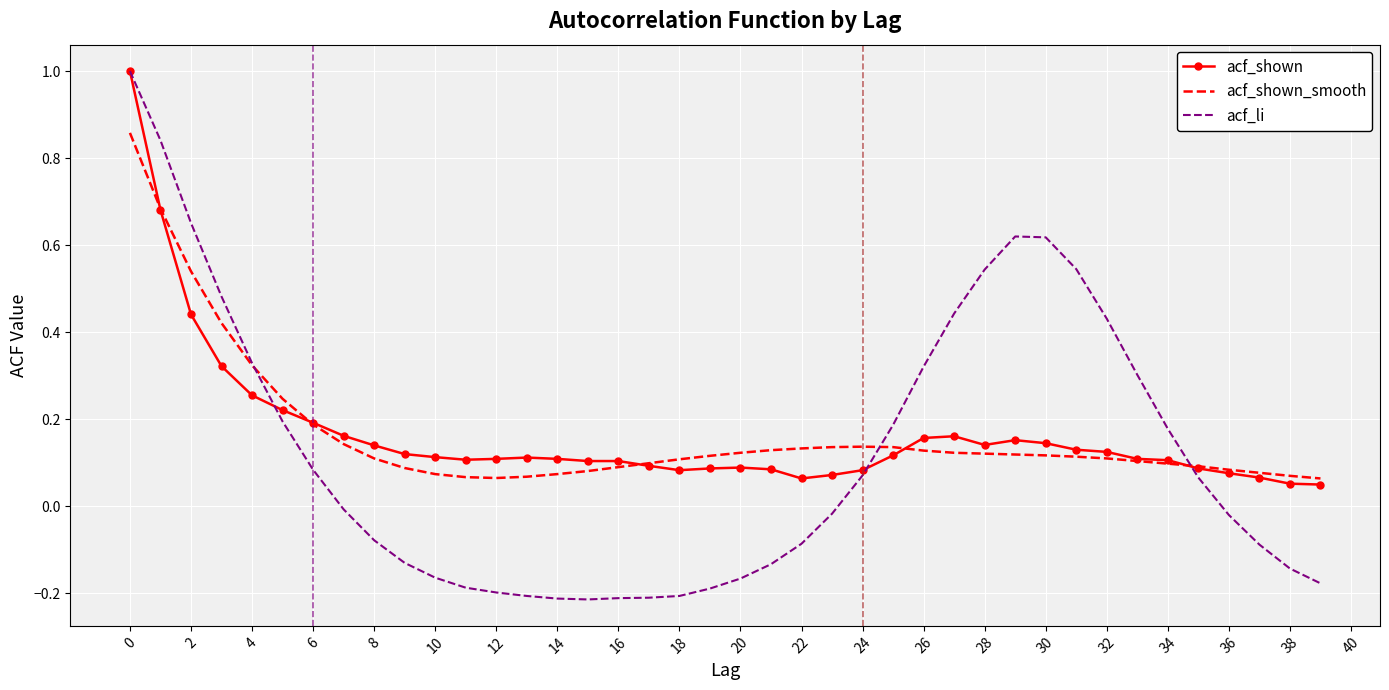

How many times do acf_li and acf_shown_smooth cross each other?

3